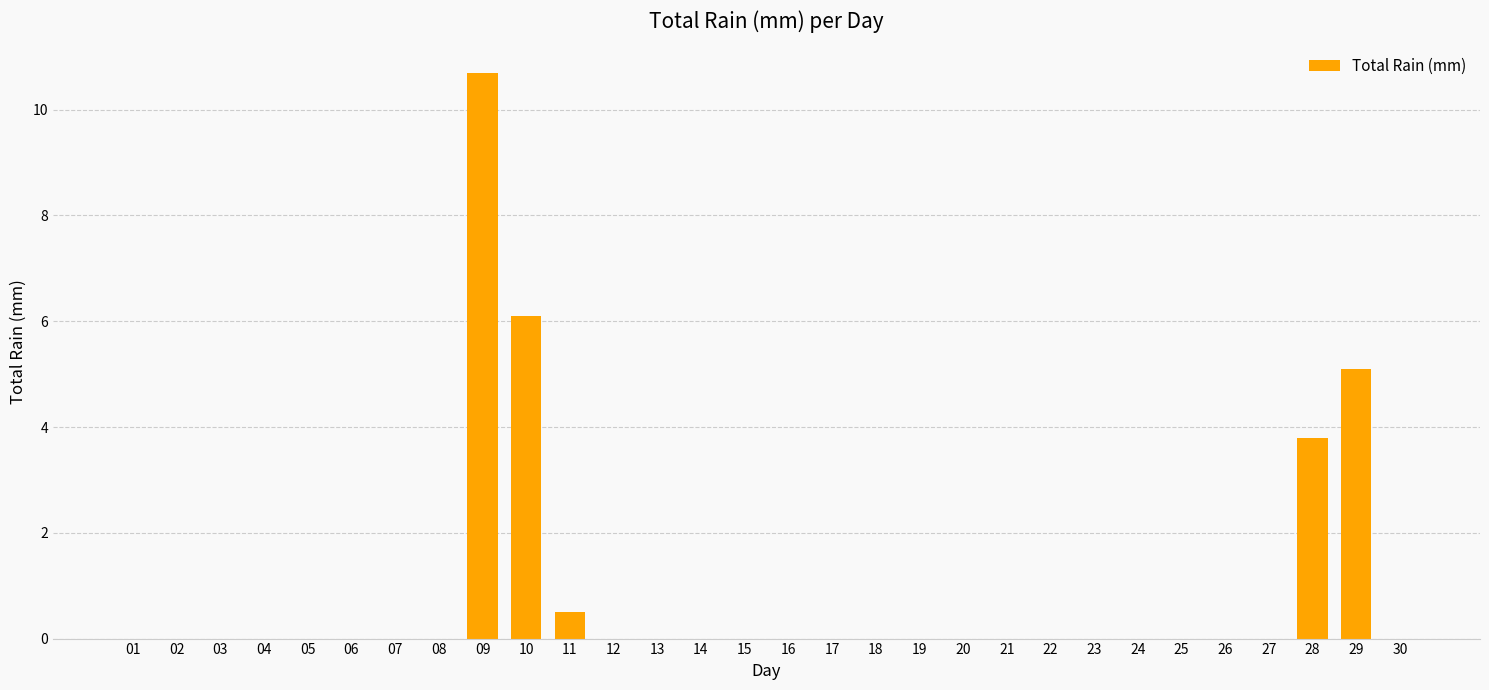

What is the greatest value displayed?

10.7